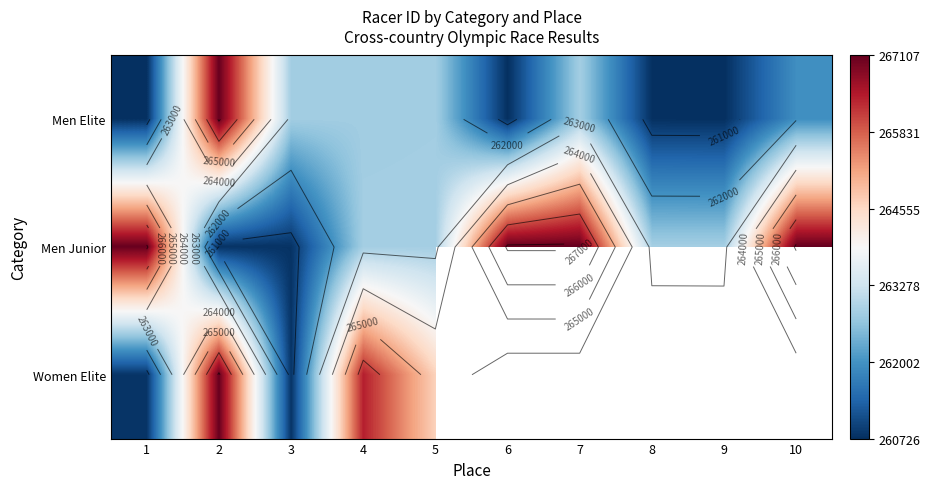

Which series has the largest total across all categories?

Men Junior